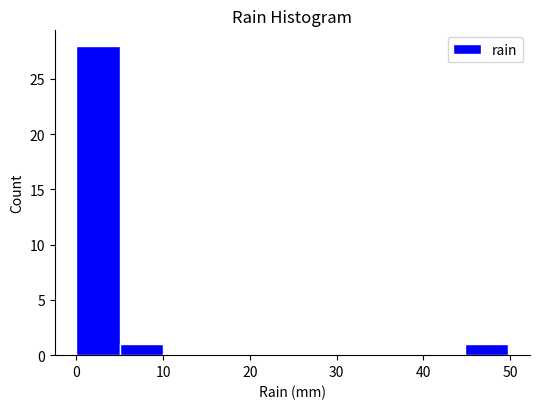

Reading left to right, transcribe this chart: for each bar, give the range it covers on the x-axis and its height. Neither the bar edges nor the heights are printed on the chart, so give them approximately, as read against the axes.

0 to 5: 28
5 to 10: 1
10 to 15: 0
15 to 20: 0
20 to 25: 0
25 to 30: 0
30 to 35: 0
35 to 40: 0
40 to 45: 0
45 to 50: 1